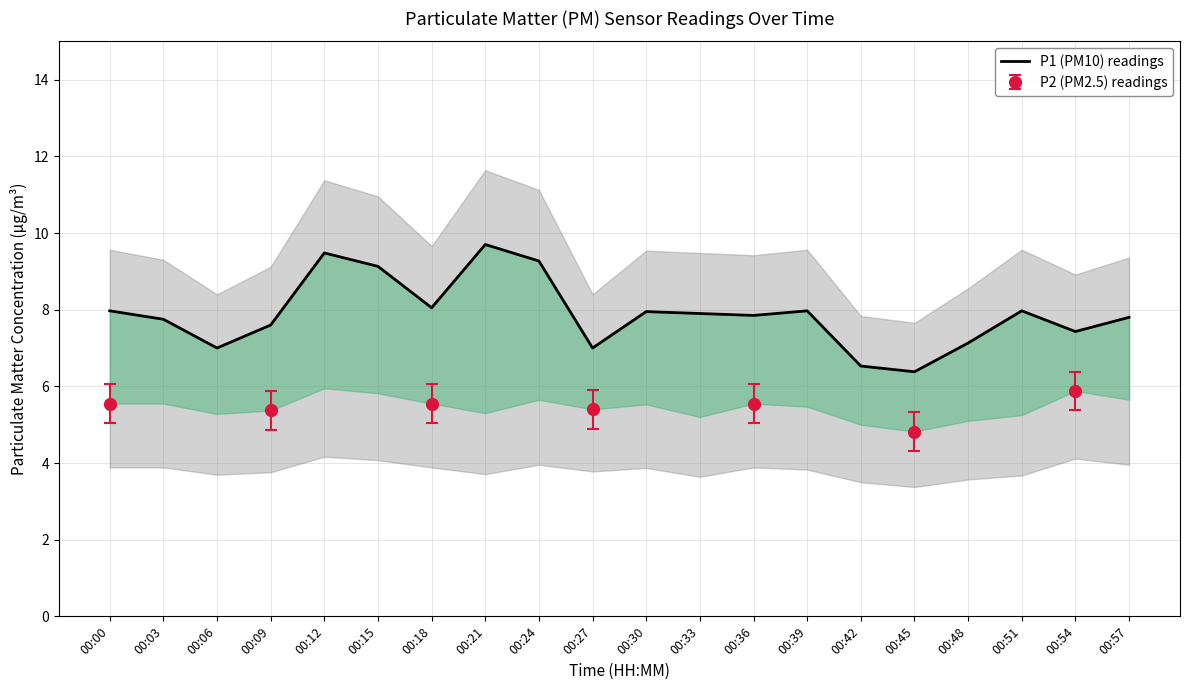

How many points are higher than both their immediate neighbors (excluding endpoints)?

5